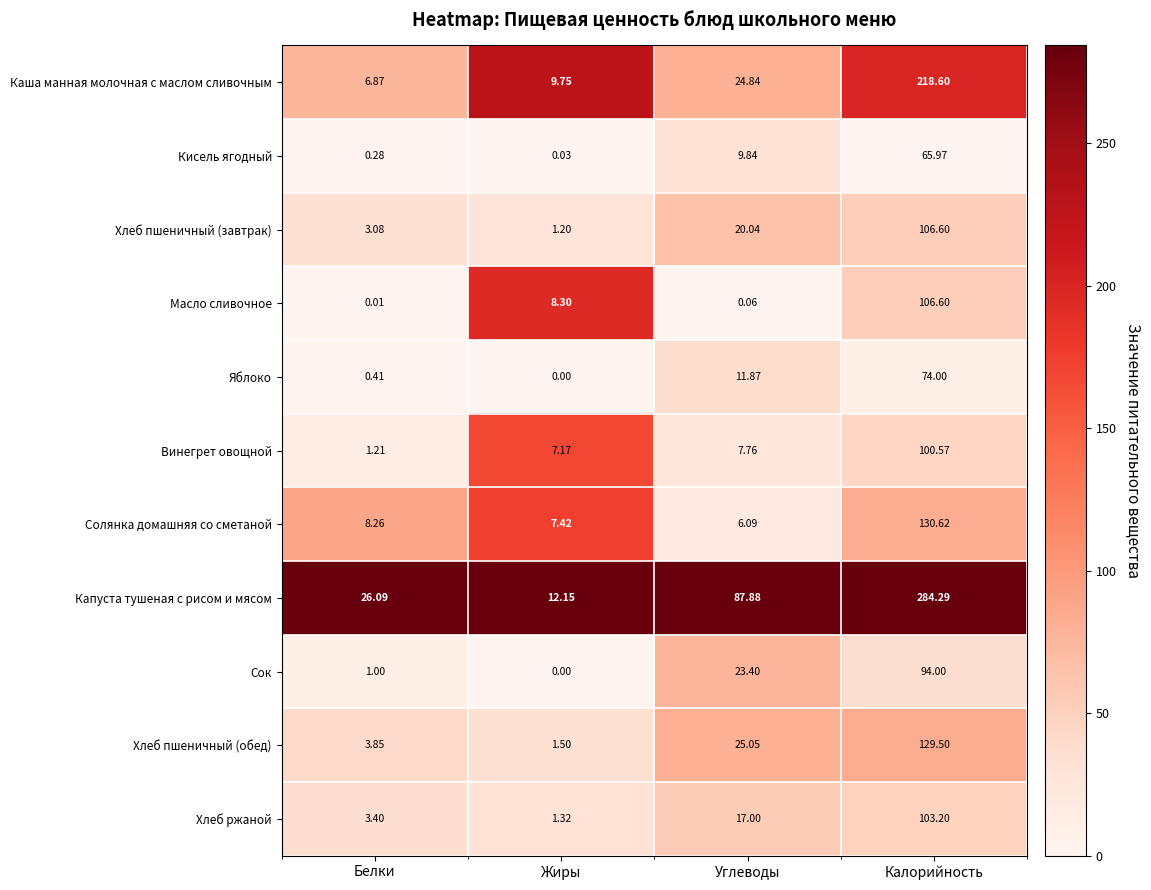

At how many categories does at least one series exceed 0?

4